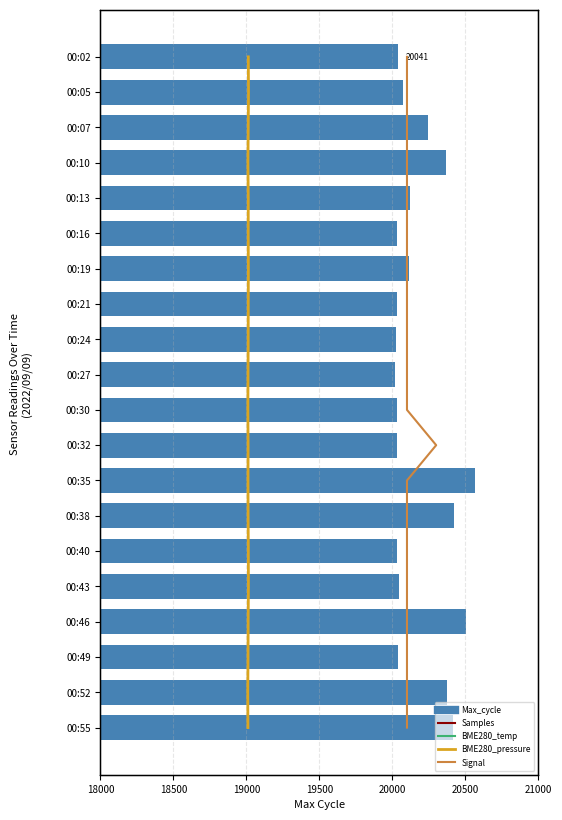

The BME280_temperature series shows 4 at 7. True or false?

False